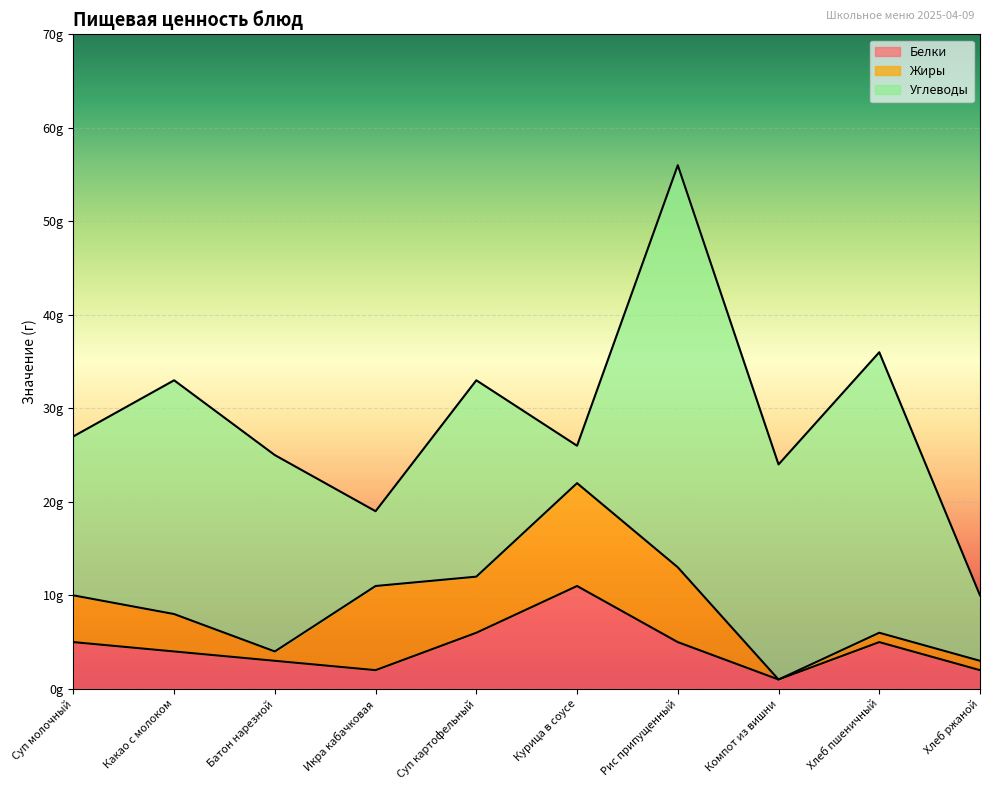

How many interior local peaks does the Белки series have?

2